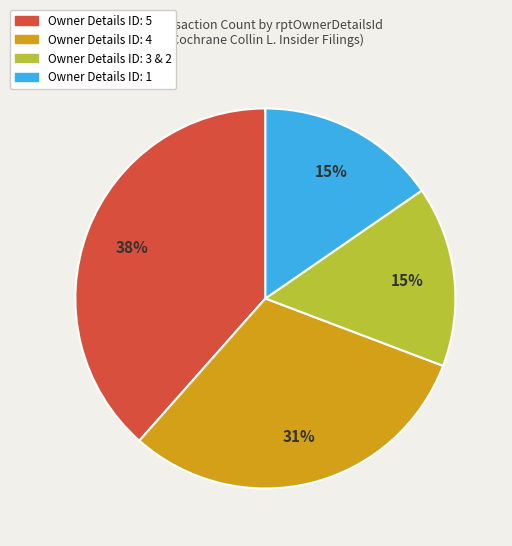

Does any single category account for the majority?

No